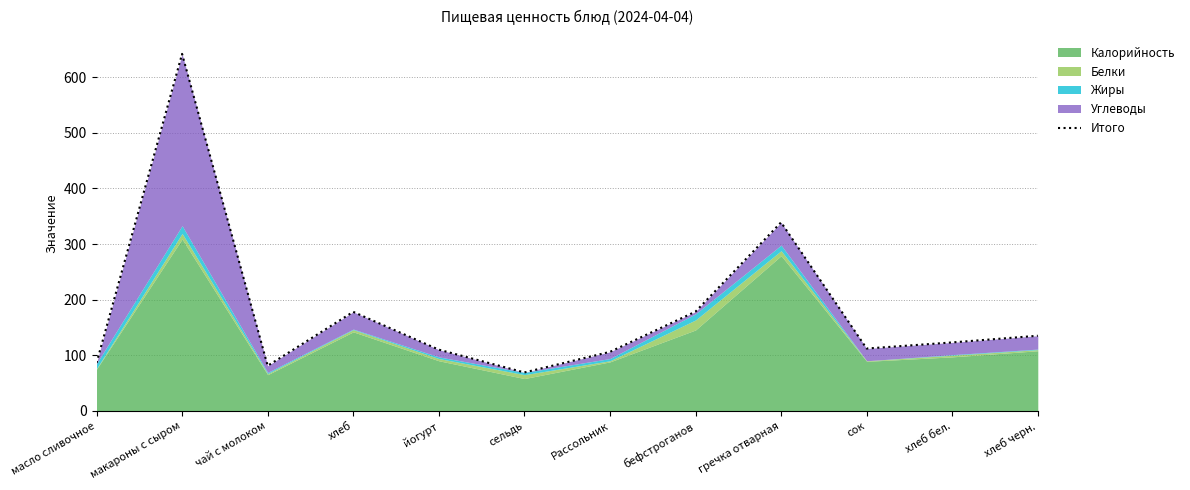

What position from the left is Рассольник?

7